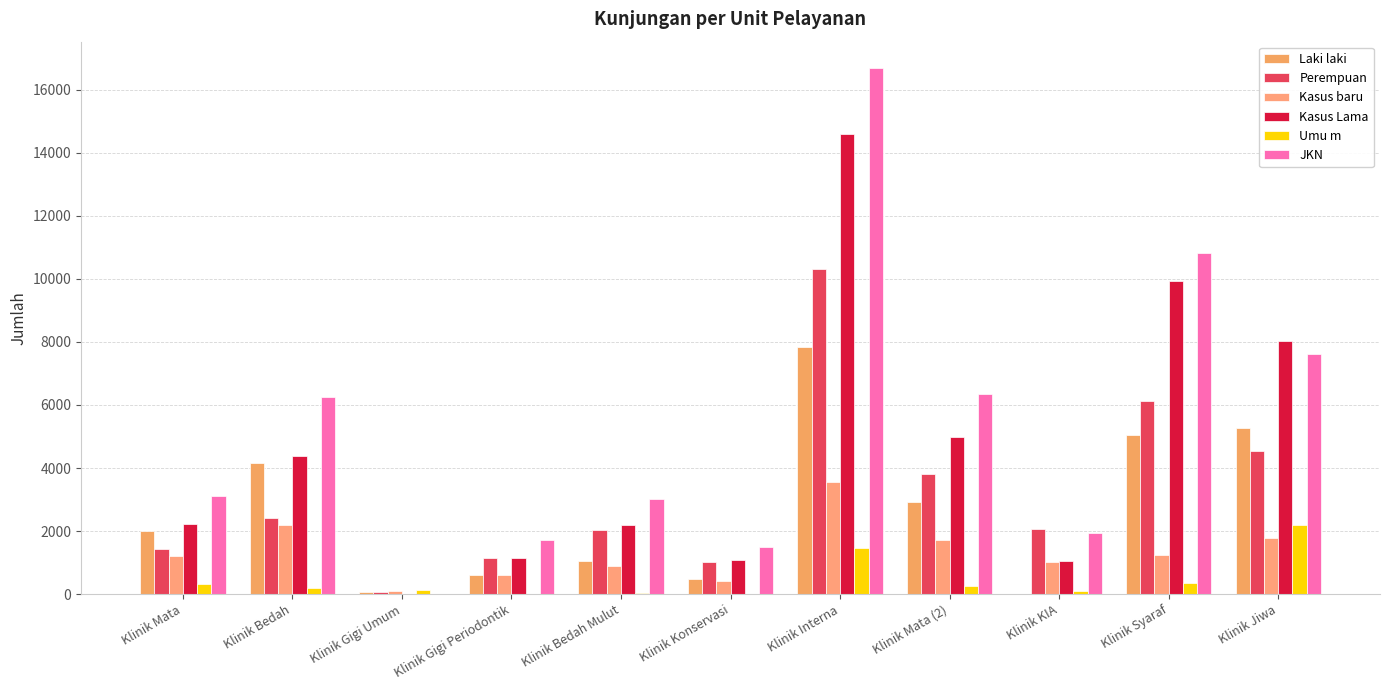

At which label does Perempuan reach its minimum?

Klinik Gigi Umum